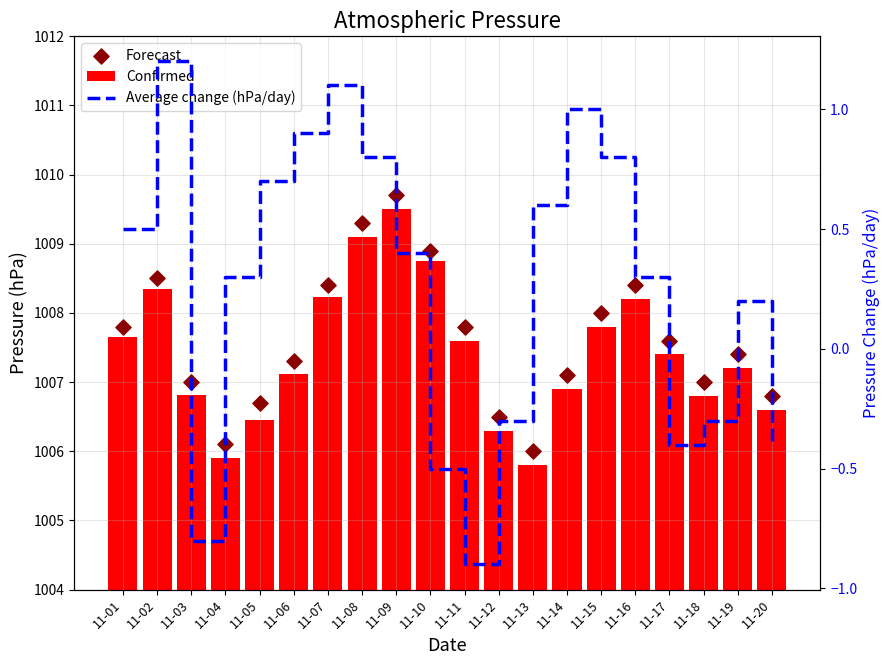

At which category is the sum across all series the highest?

11-09